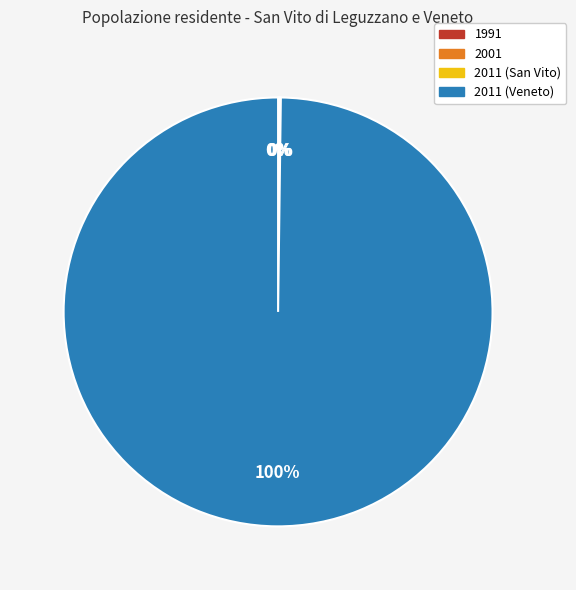

Which category accounts for the majority?

2011 (Veneto)